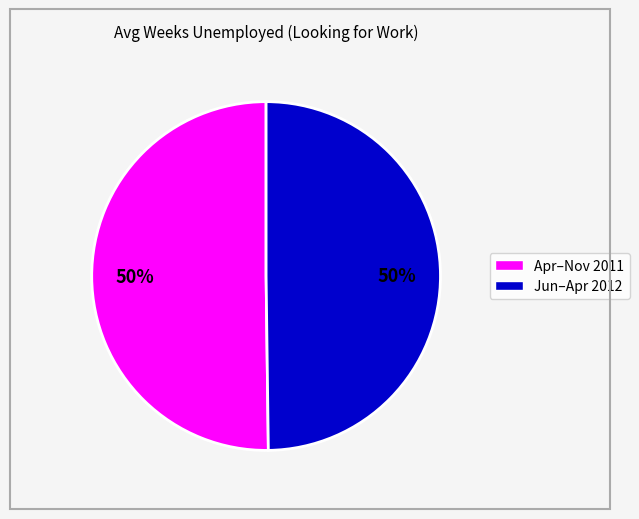

What is the ratio of the value at Apr–Nov 2011 to the value at Jun–Apr 2012?

1.0